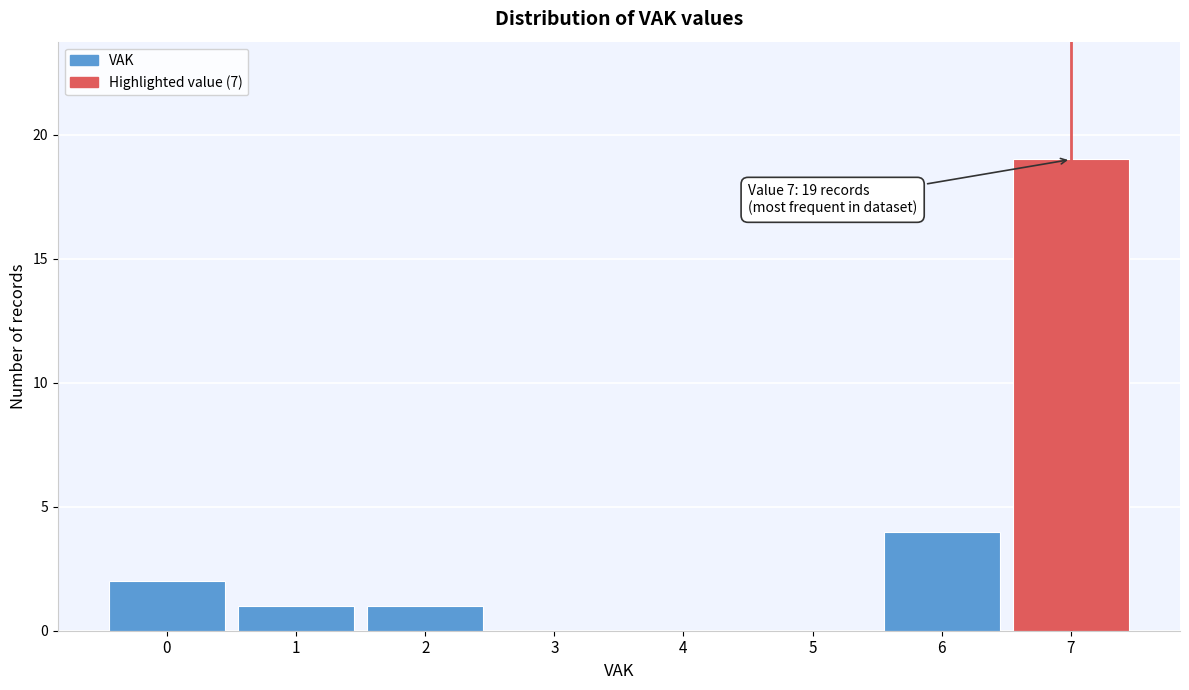

Reading left to right, list all the values displayed in this chart.

0=2	1=1	2=1	3=0	4=0	5=0	6=4	7=19